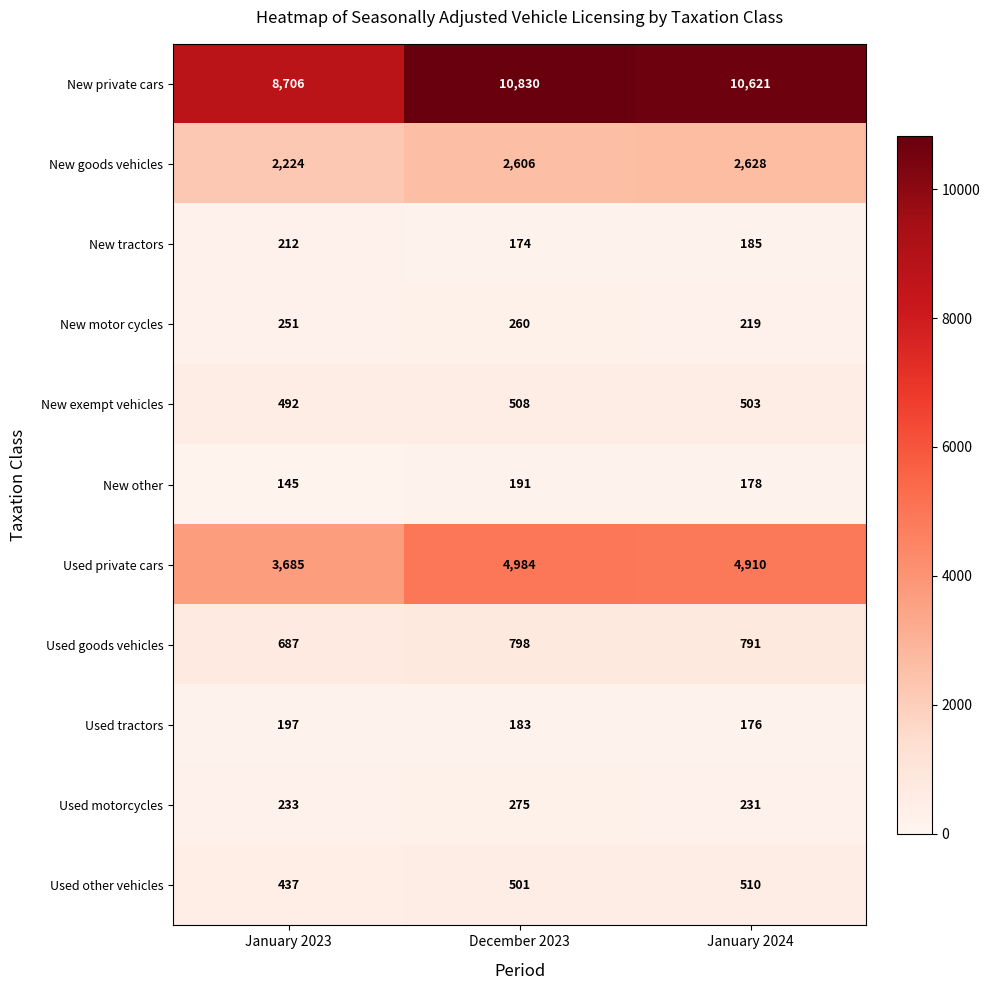

What is the average value of the New tractors series?

190